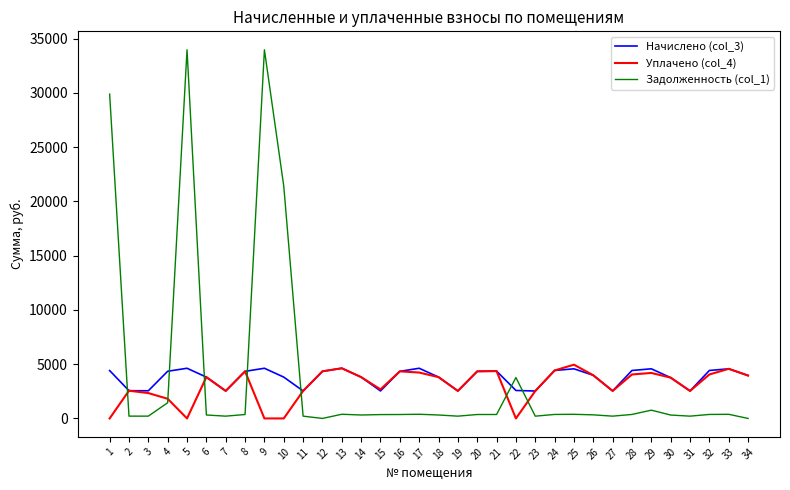

Does the chart display data point markers on the line(s)?

No